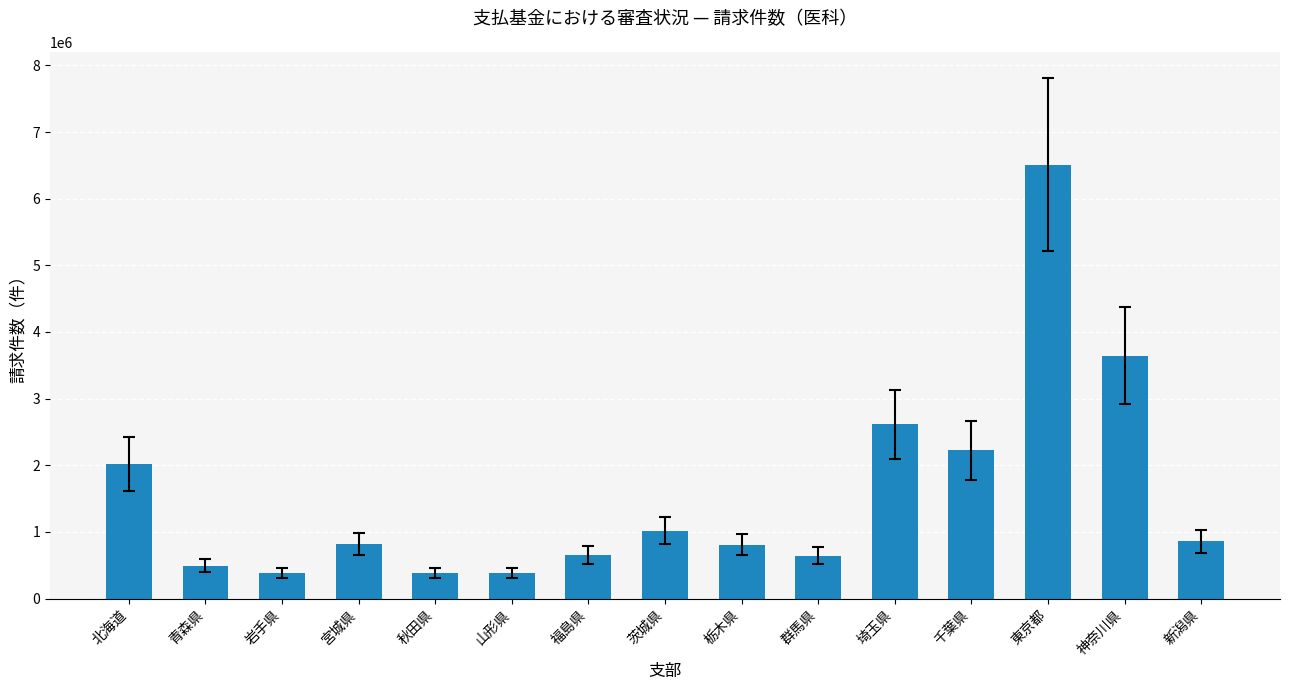

What is the value of the 4th bar from the left?

815794